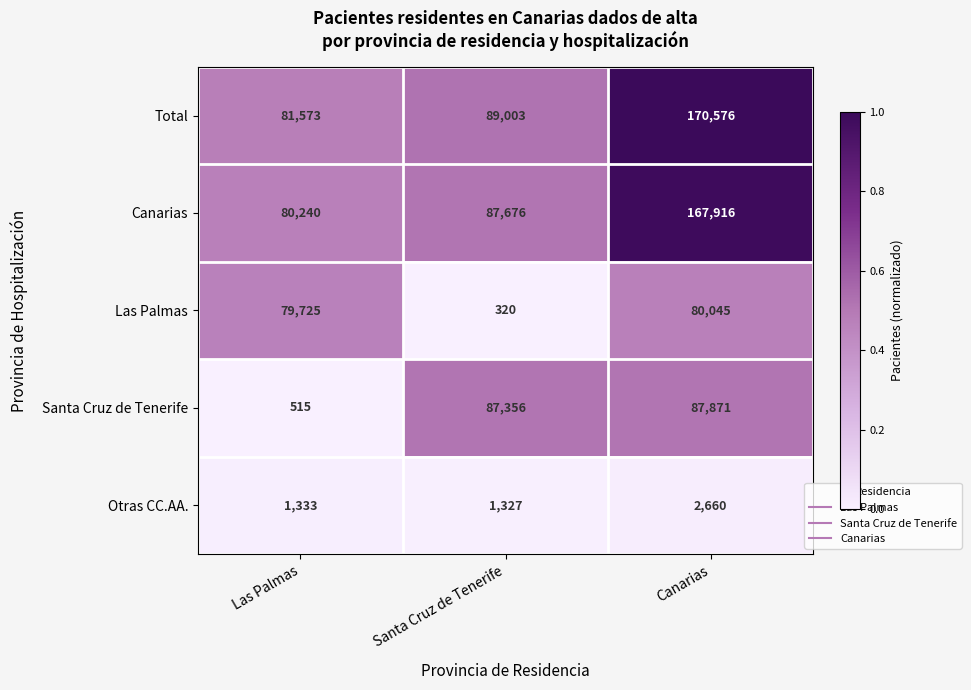

Reading right to left, what are all the values shown in this chart?

Total: 170576	89003	81573
Canarias: 167916	87676	80240
Las Palmas: 80045	320	79725
Santa Cruz de Tenerife: 87871	87356	515
Otras CC.AA.: 2660	1327	1333